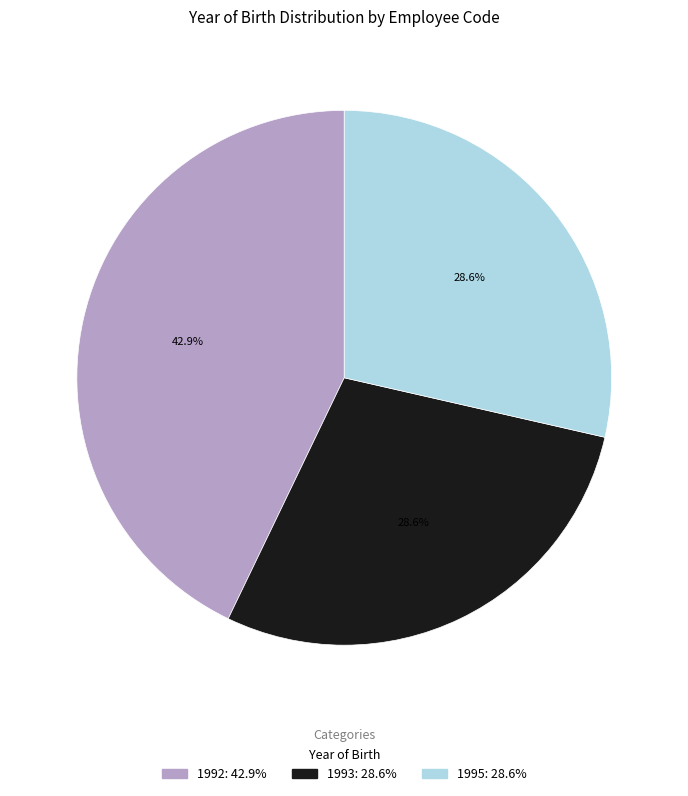

Count the number of slices in the pie.

3